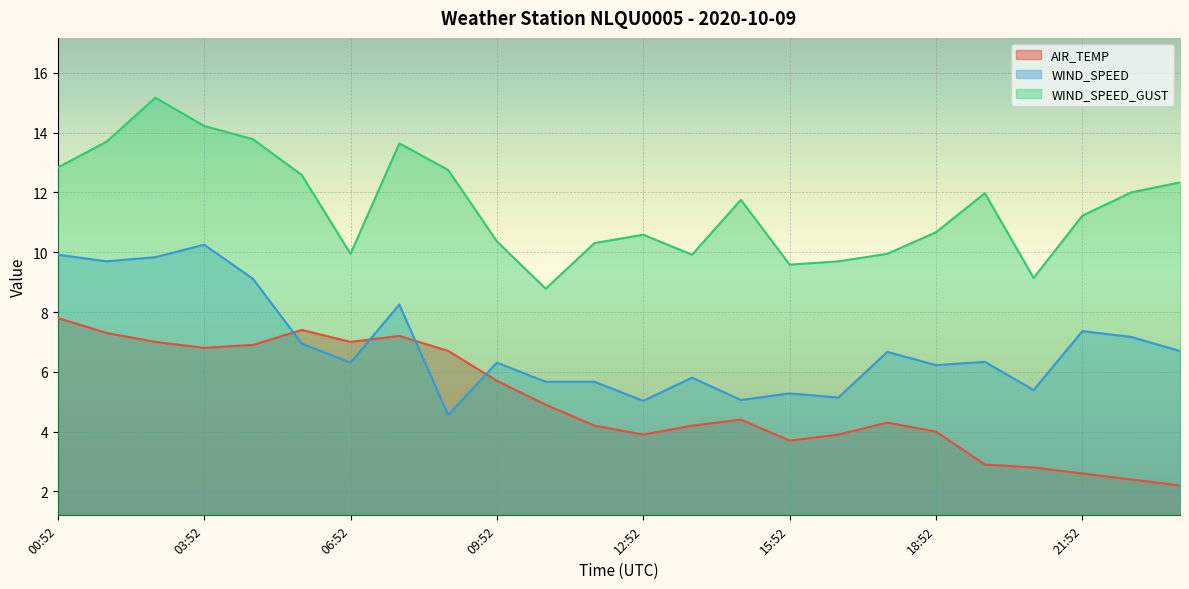

What is the lowest value of the WIND_SPEED series?

4.6